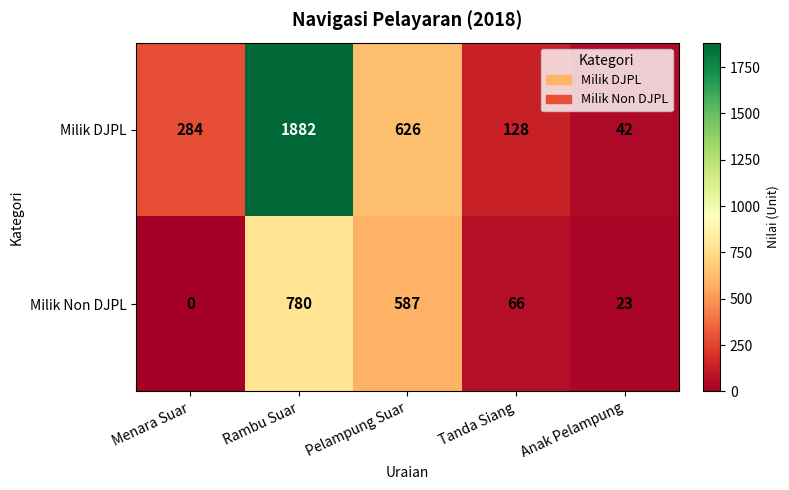

The value of Milik Non DJPL at Rambu Suar is 780. True or false?

True